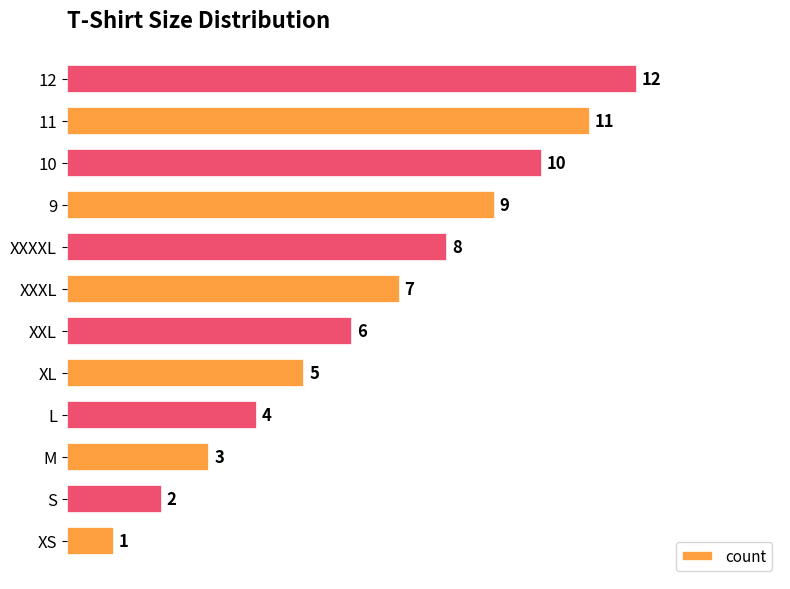

What is the difference between the second highest and minimum values?

10